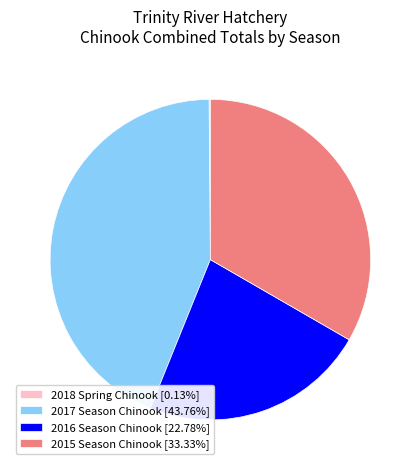

Approximately how many times larger is the value at 2015 Season Chinook [33.33%] compared to 2017 Season Chinook [43.76%]?

0.8